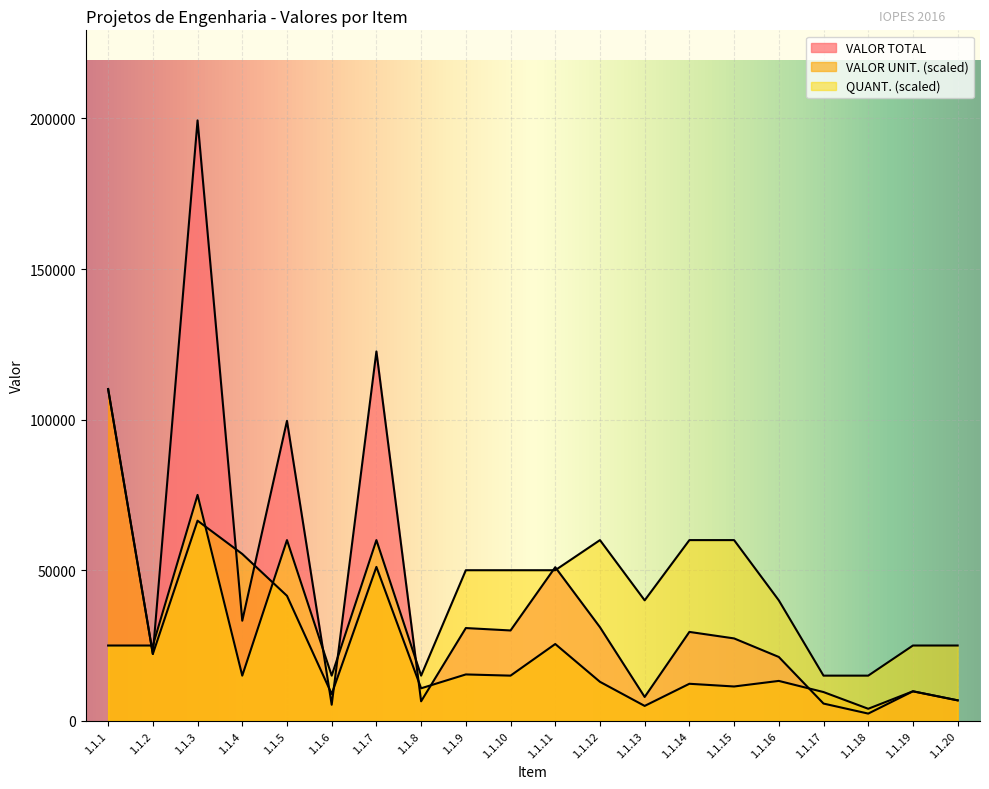

Rank the categories by QUANT. value from highest to lowest.

1.1.3, 1.1.5, 1.1.7, 1.1.12, 1.1.14, 1.1.15, 1.1.9, 1.1.10, 1.1.11, 1.1.13, 1.1.16, 1.1.1, 1.1.2, 1.1.19, 1.1.20, 1.1.4, 1.1.6, 1.1.8, 1.1.17, 1.1.18